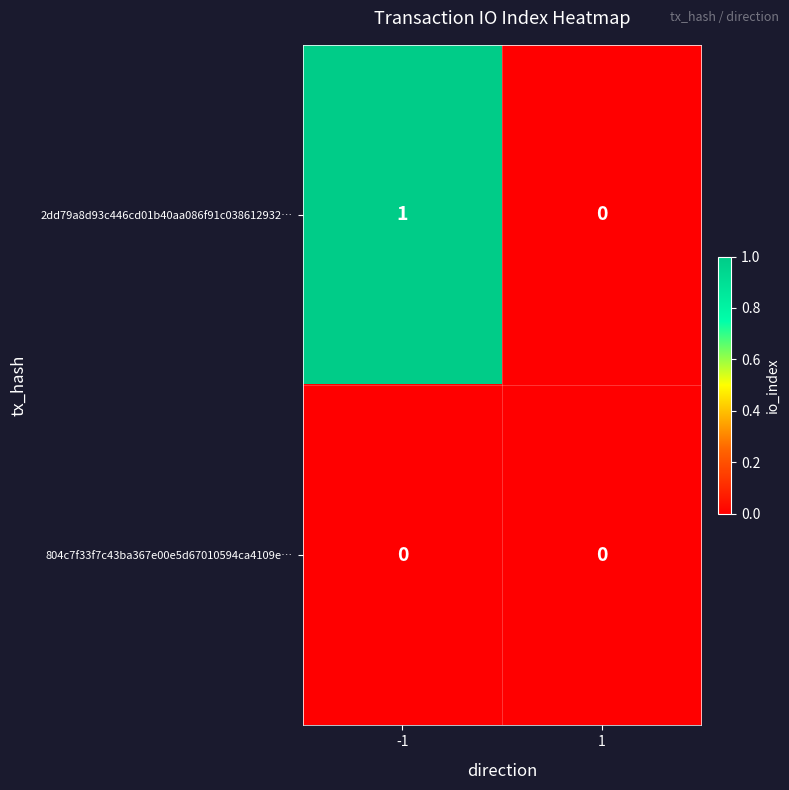

Reading left to right, list all the values displayed in this chart.

2dd79a8d93c446cd01b40aa086f91c038612932…: 1	0
804c7f33f7c43ba367e00e5d67010594ca4109e…: 0	0